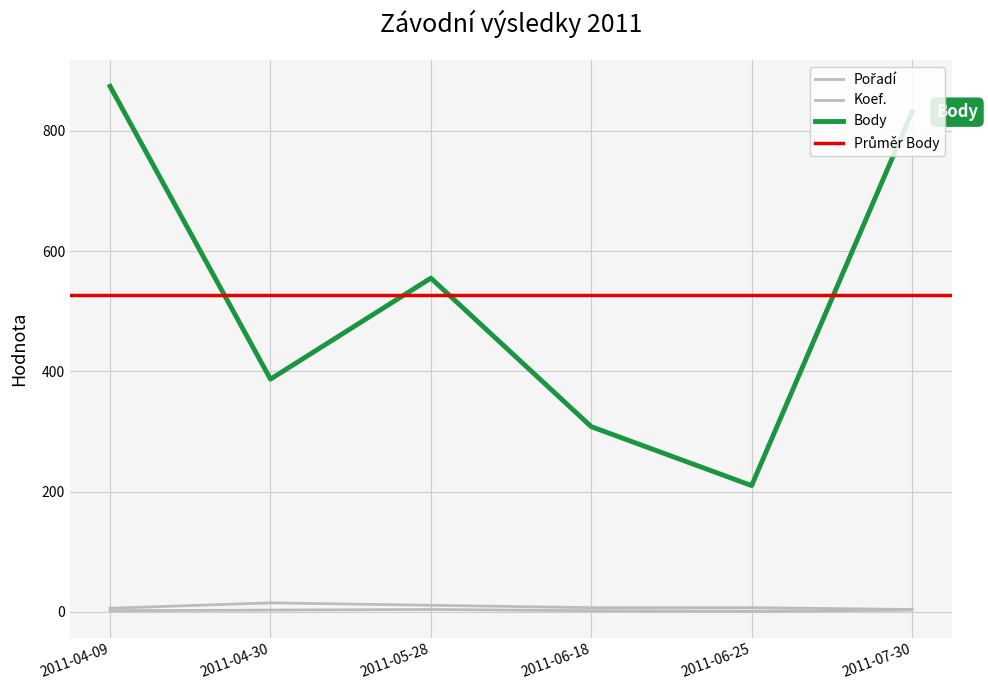

What is the value of the Pořadí point at the 4th from the left?

7